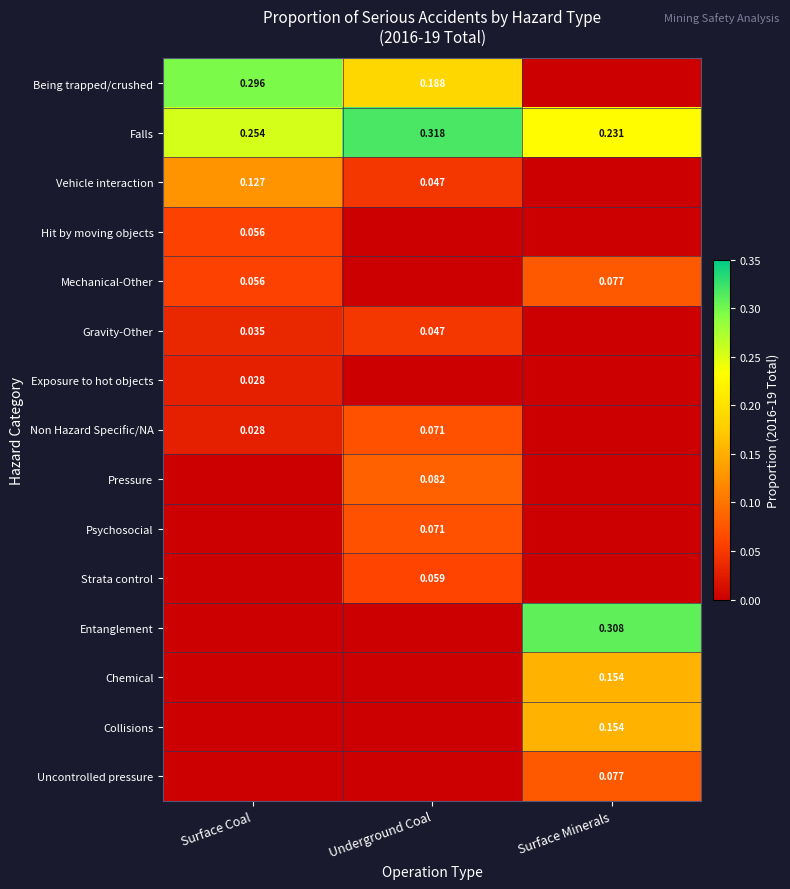

Rank the series by their maximum value, from highest to lowest.

Falls, Entanglement, Being trapped/crushed, Chemical, Collisions, Vehicle interaction, Pressure, Mechanical-Other, Uncontrolled pressure, Non Hazard Specific/NA, Psychosocial, Strata control, Hit by moving objects, Gravity-Other, Exposure to hot objects